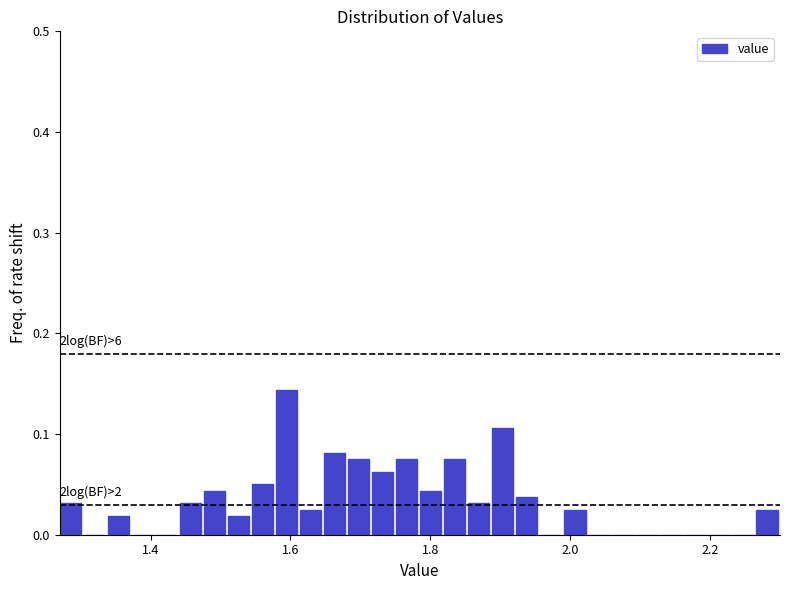

Read against the x-axis, roughly where is the centre of the tallest bar?

1.60